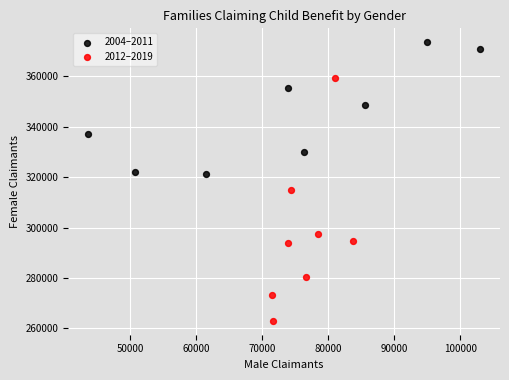

Which series reaches the minimum Y coordinate?

2012–2019